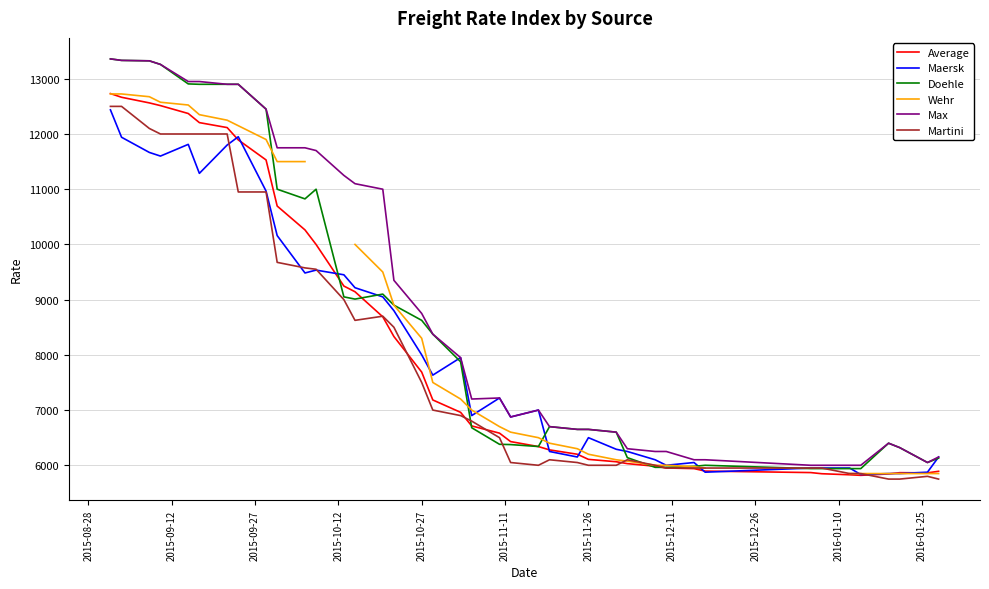

True or false: Wehr has more than 0 points higher than both neighbors.

False